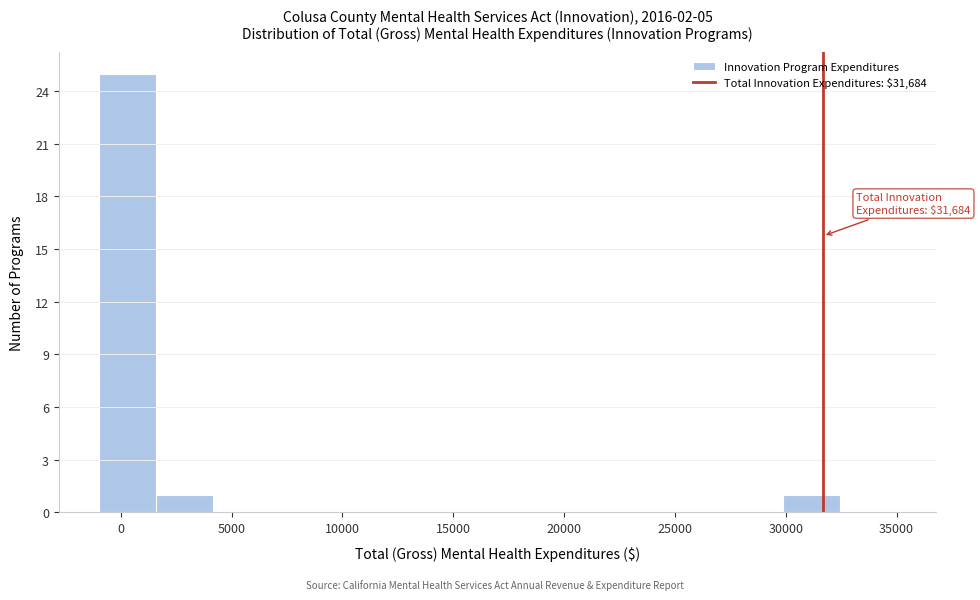

Over which range of the x-axis is the bar tallest?

-1000 to 1500